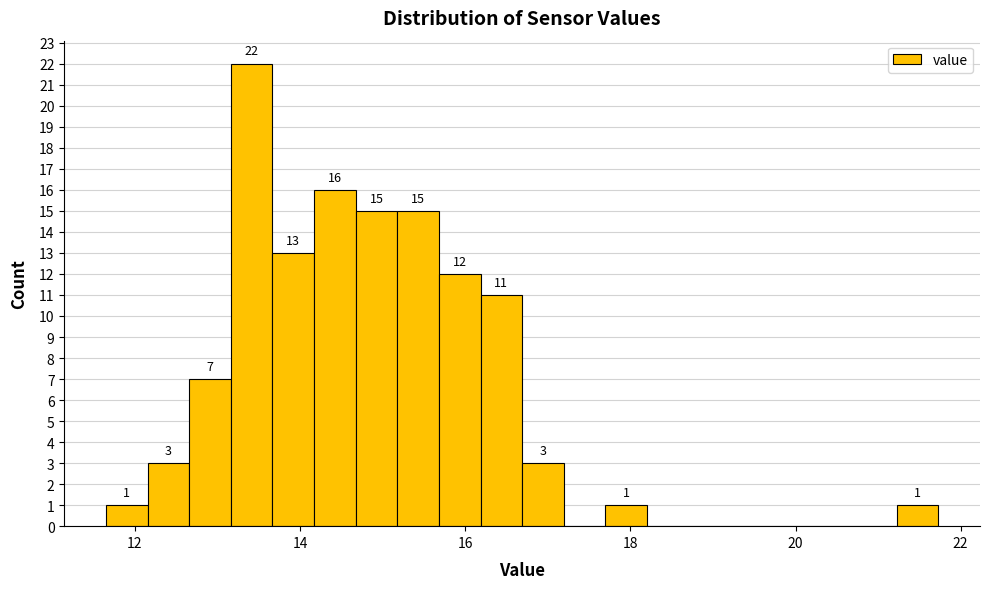

Around what value on the x-axis is the tallest bar? Give the approximate position of its centre, as read against the axis.

13.4